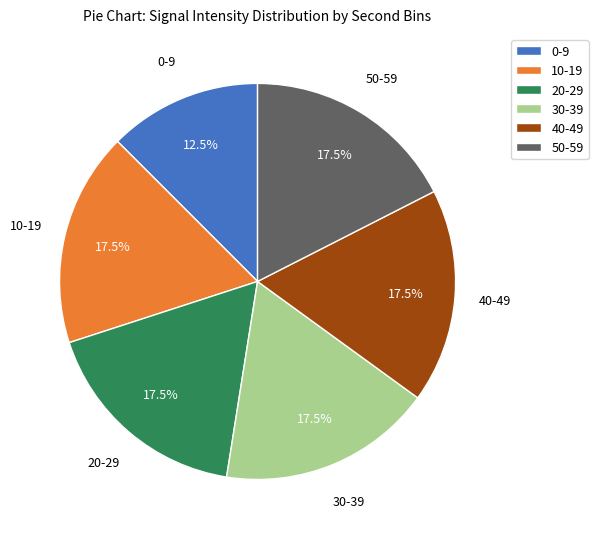

What portion of the pie excludes 30-39?

82.5%